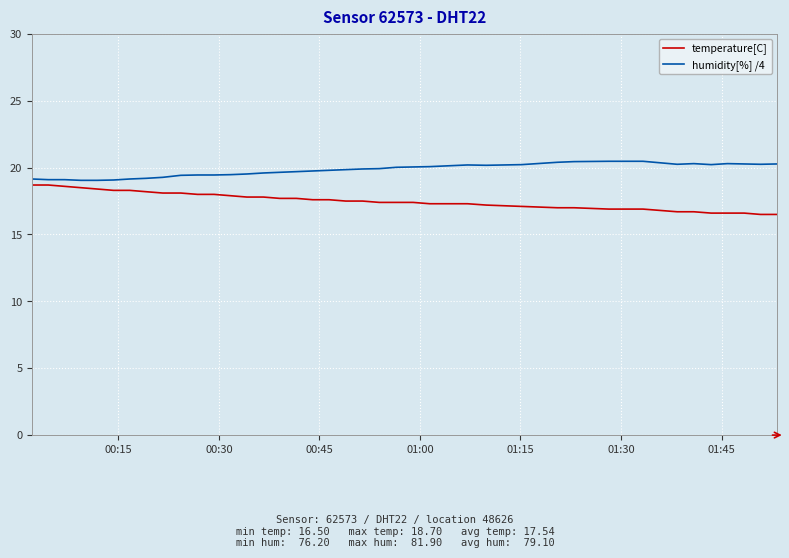

Which series has the largest total across all categories?

humidity[%] /4